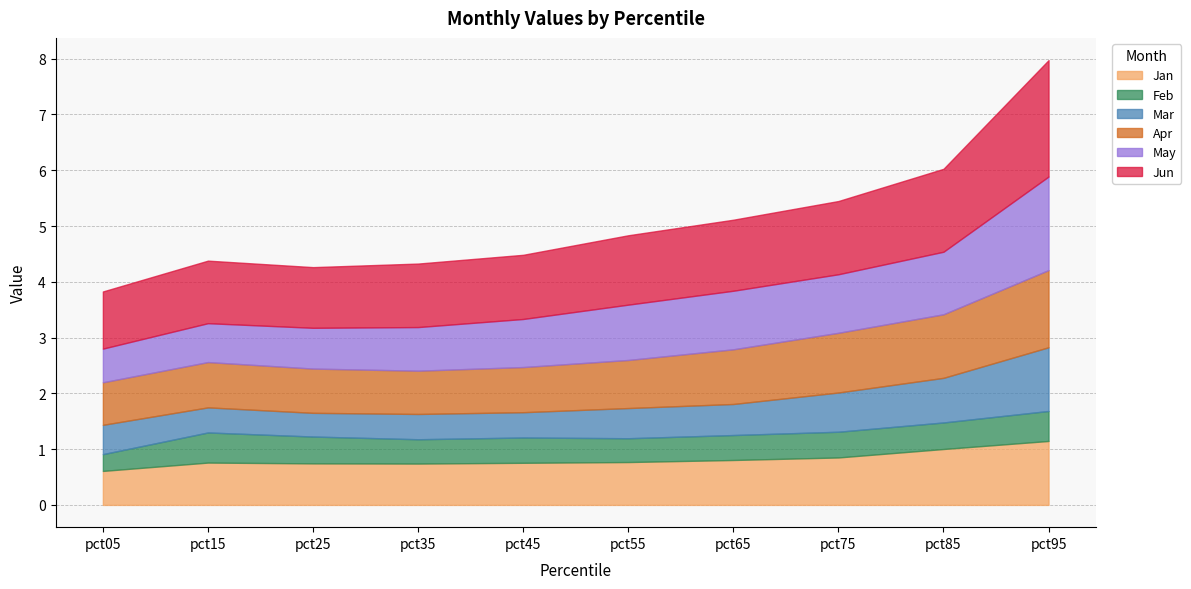

What is the difference between the maximum and minimum values in the Jun series?

1.1